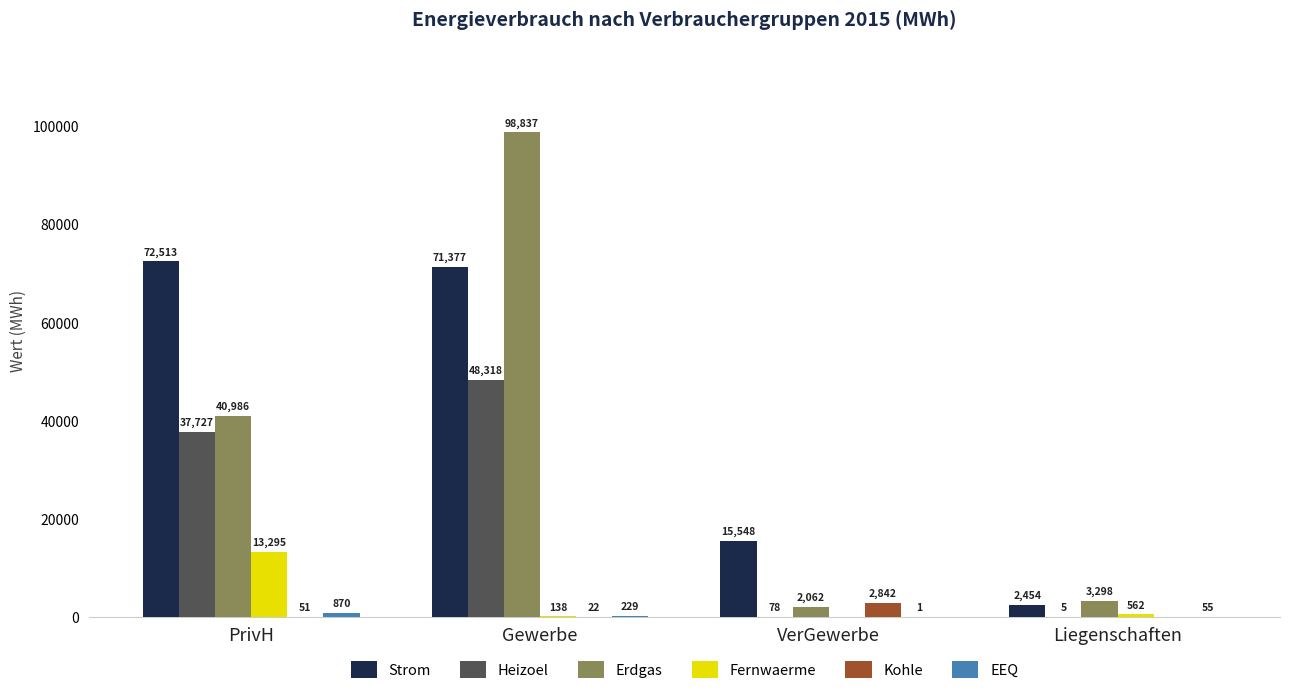

Which category has the highest value across all series?

Gewerbe